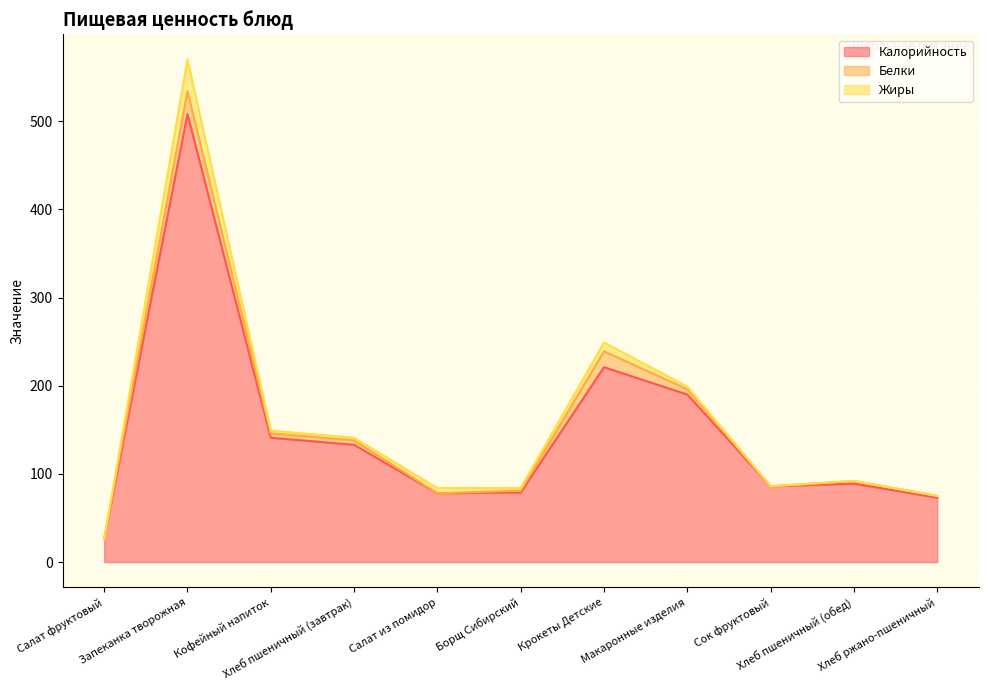

Reading left to right, transcribe all the data shown in this chart.

Калорийность: 26	508	141	133	78	79	221	190	86	89	73
Белки: 0	26	5	5	0	2	18	6	0	3	2
Жиры: 0	36	3	3	6	3	10	3	0	0	0